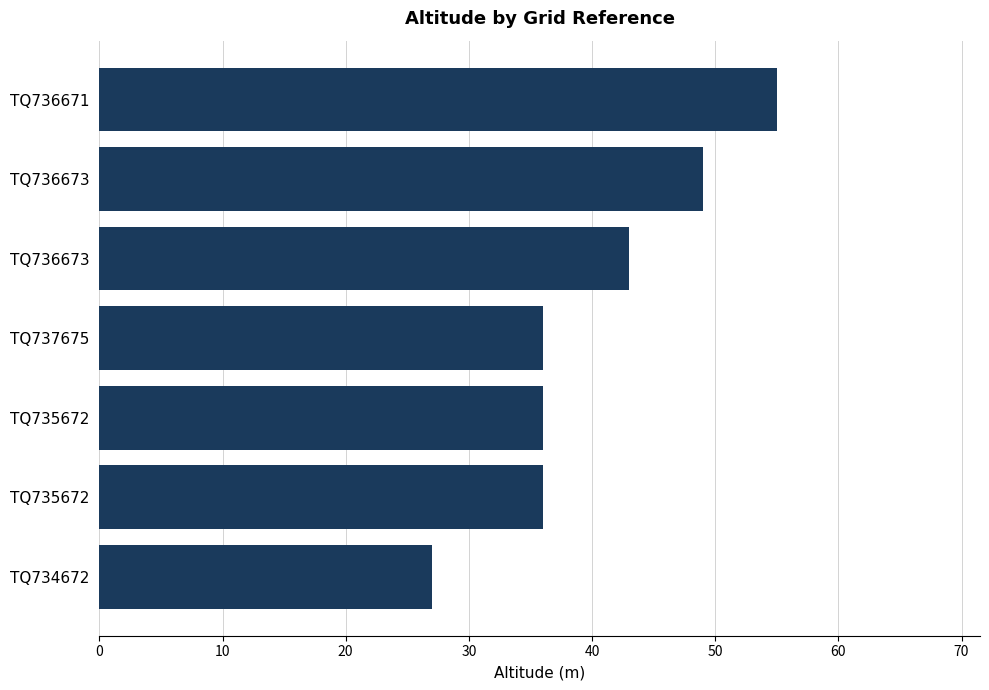

What is the average value?

40